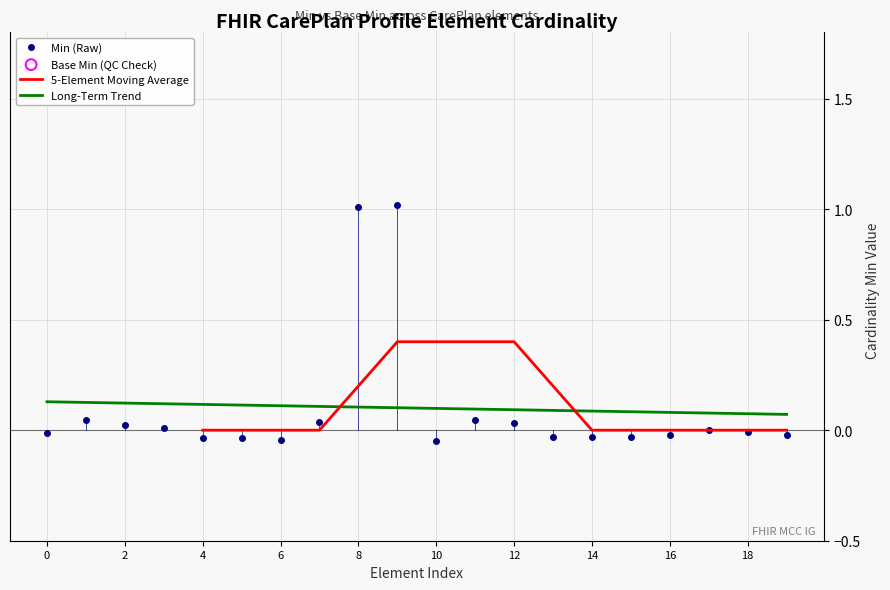

At how many categories does at least one series exceed 0?

20